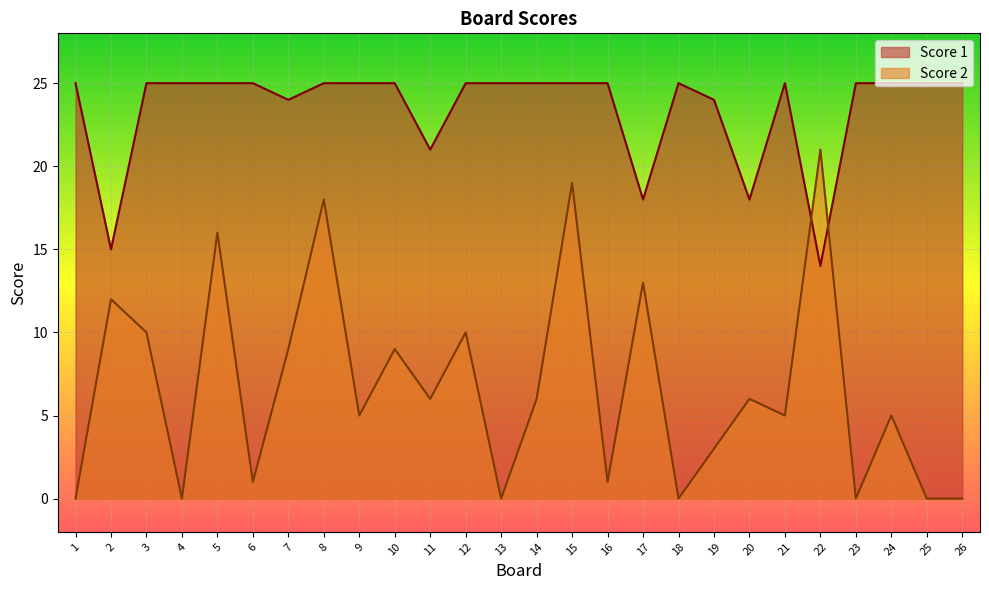

Which category has the highest value in the Score 1 series?

1